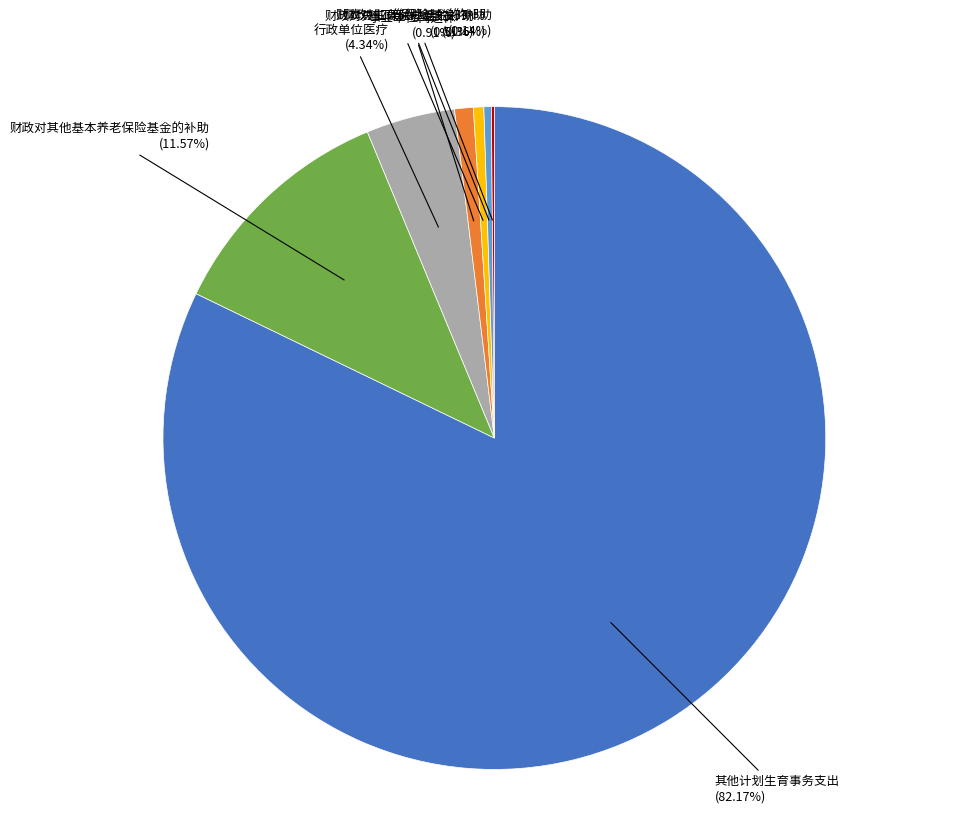

Does any single category account for the majority?

Yes